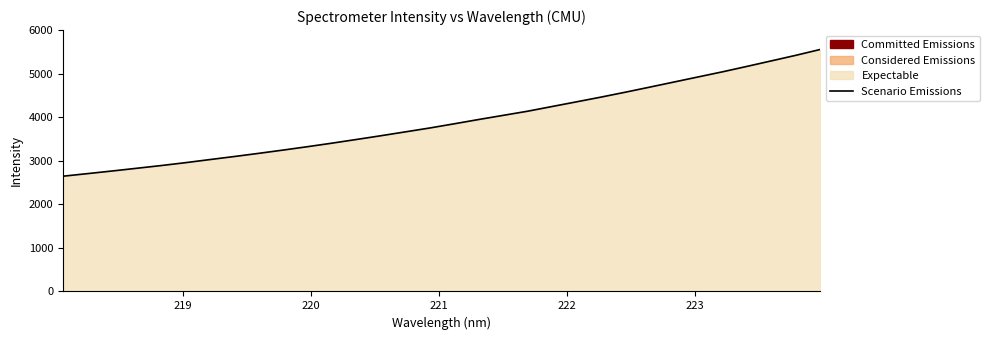

What is the difference between the maximum and minimum values?

2913.1